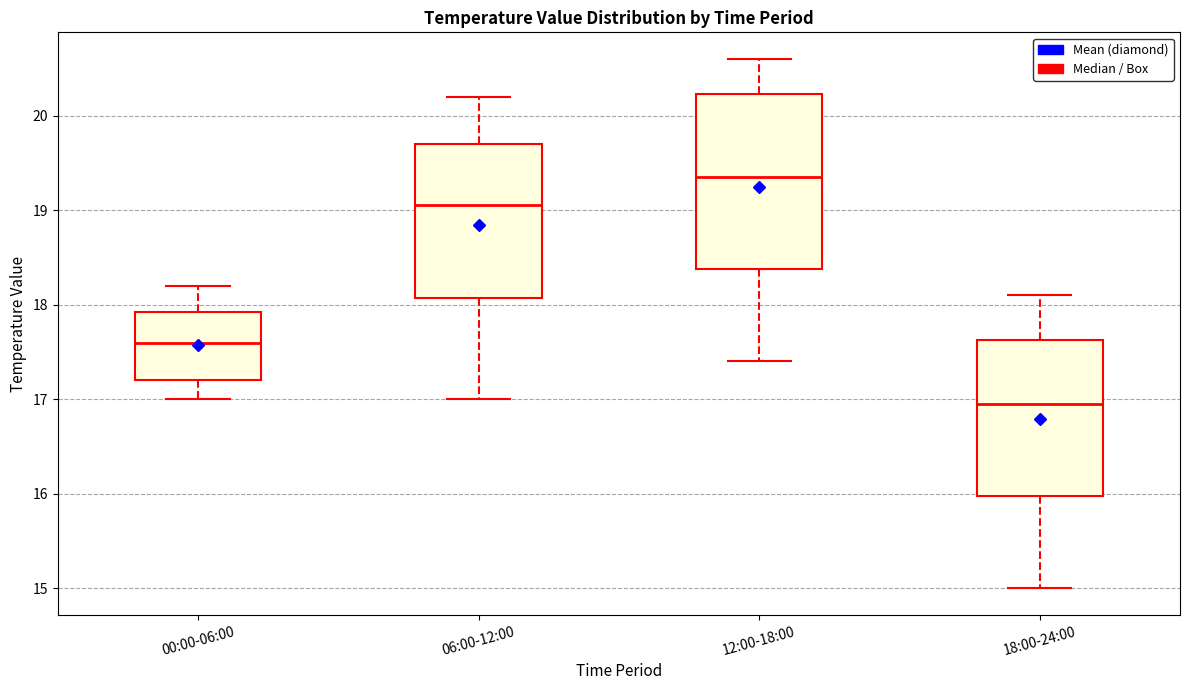

Reading left to right, transcribe this box plot: for each box, give where its median line is, the range the box spans, and where its two whiskers end, as read against the y-axis. The values are not printed on the chart, so give them approximately, as read against the axis.

00:00-06:00: median 17.6, box 17.2 to 17.9, whiskers 17.0 to 18.2
06:00-12:00: median 19.1, box 18.1 to 19.7, whiskers 17.0 to 20.2
12:00-18:00: median 19.4, box 18.4 to 20.2, whiskers 17.4 to 20.6
18:00-24:00: median 17.0, box 16.0 to 17.6, whiskers 15.0 to 18.1